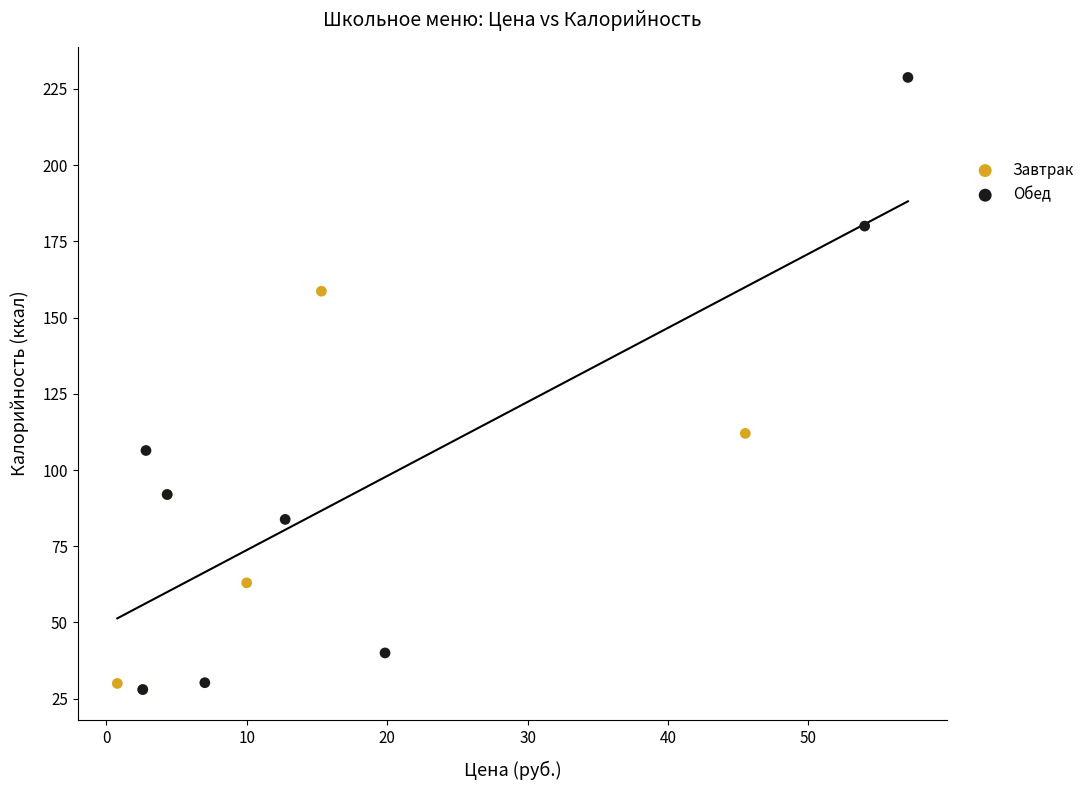

Which series has the widest spread of Y values?

Обед